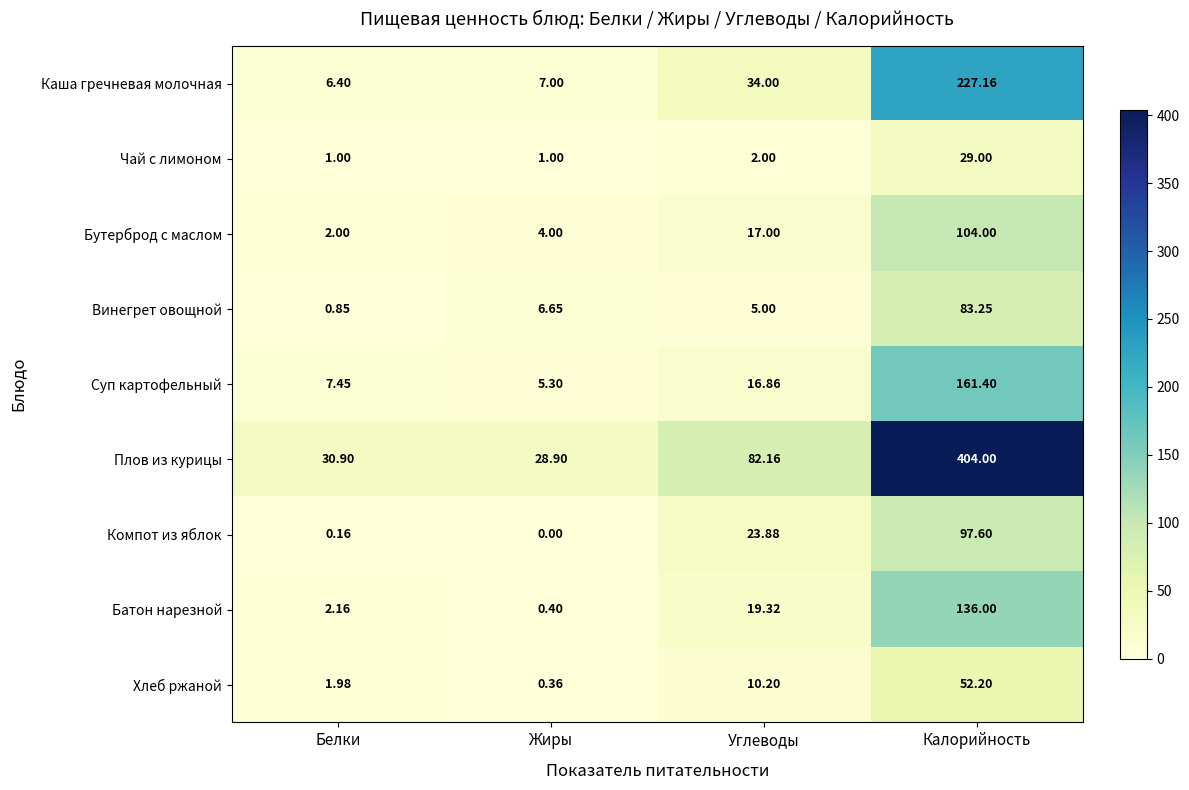

Where is Компот из яблок nearest to the value 48?

Углеводы